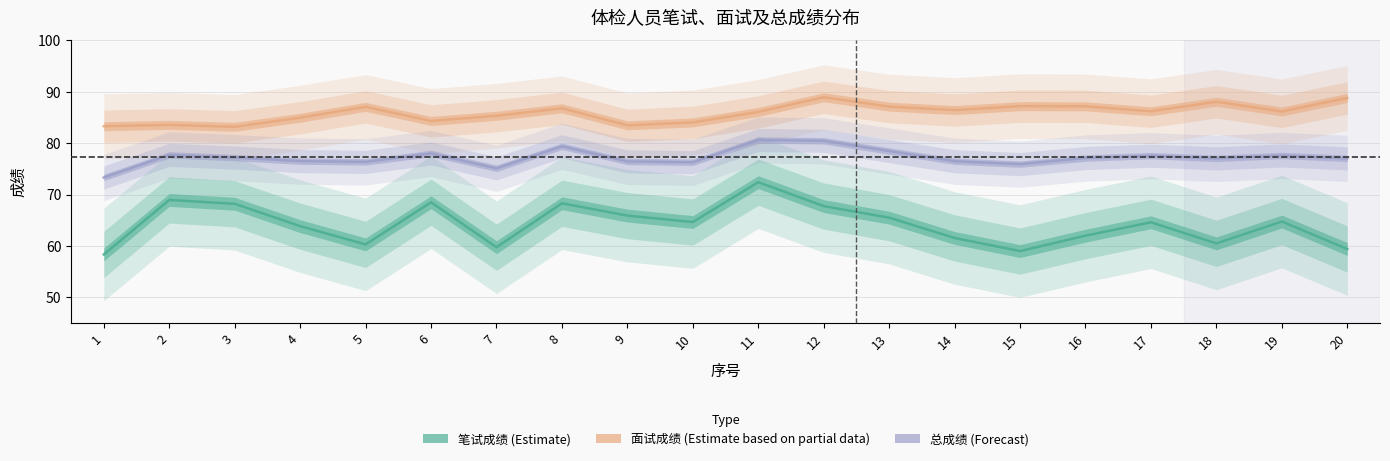

What is the total value across all series at 10?

225.0